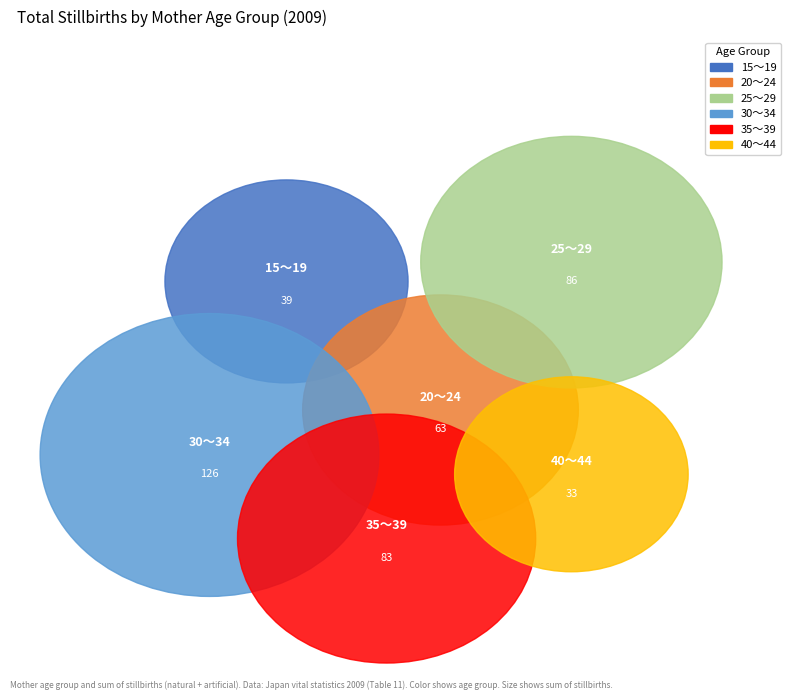

How many slices are in this pie chart?

6